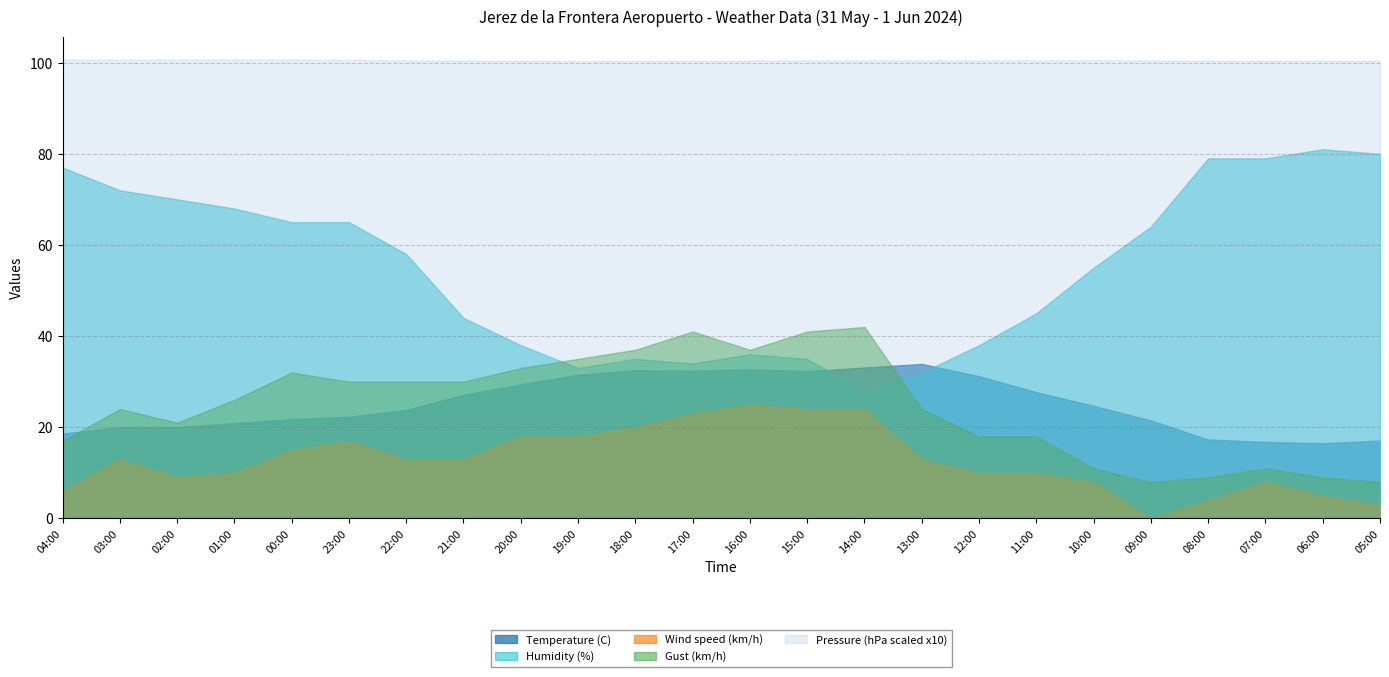

At which label does Wind speed (km/h) reach its minimum?

09:00